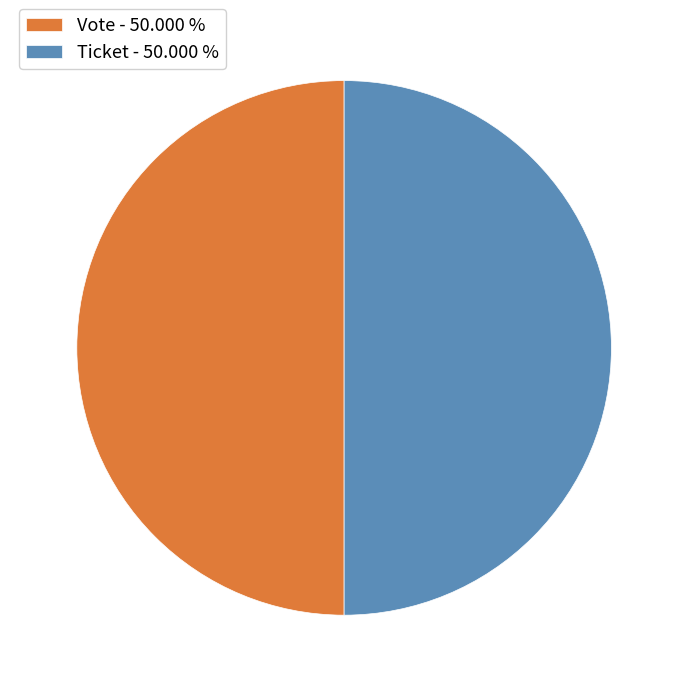

True or false: Ticket accounts for 1% of the total.

False